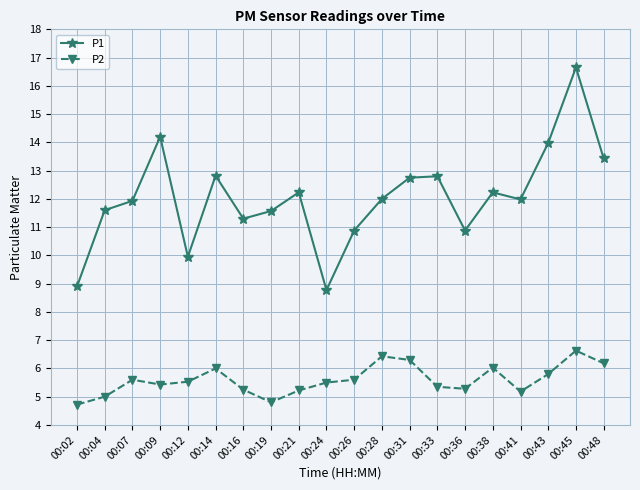

True or false: P1 and P2 intersect in this chart.

False